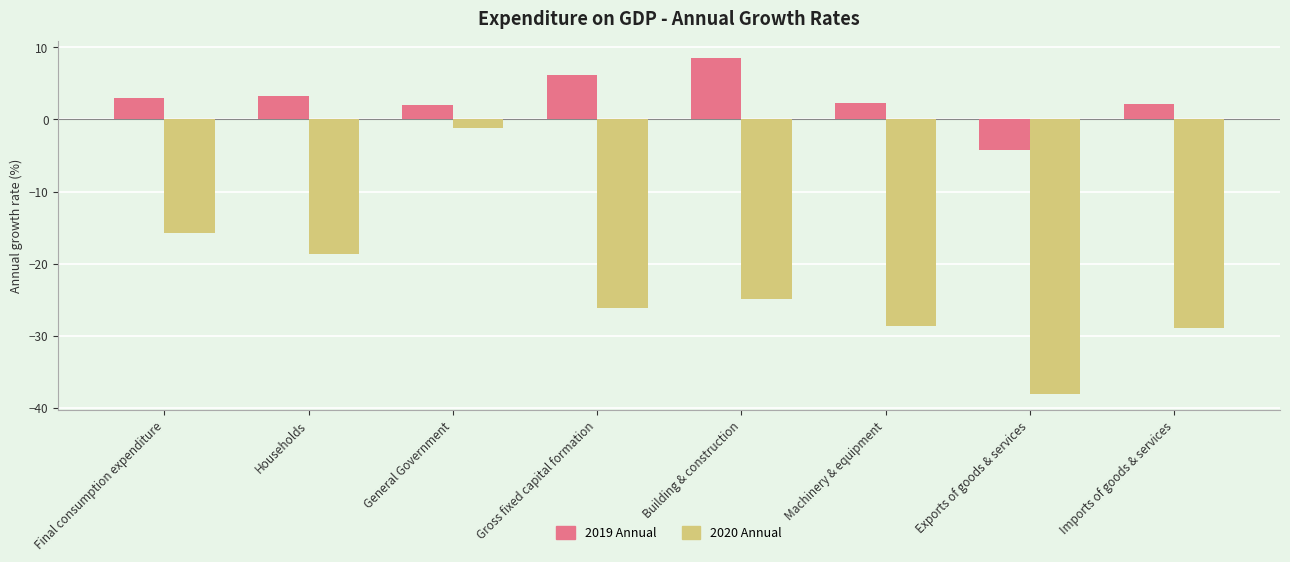

At Exports of goods & services, list the series in order from largest to smallest.

2019 Annual, 2020 Annual